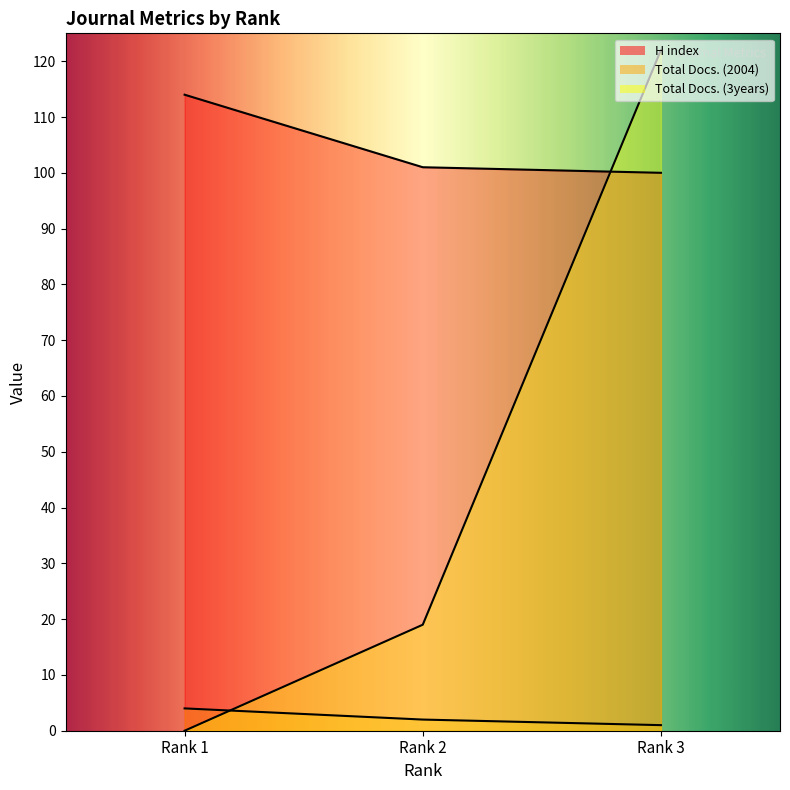

Does the chart have visible grid lines?

No